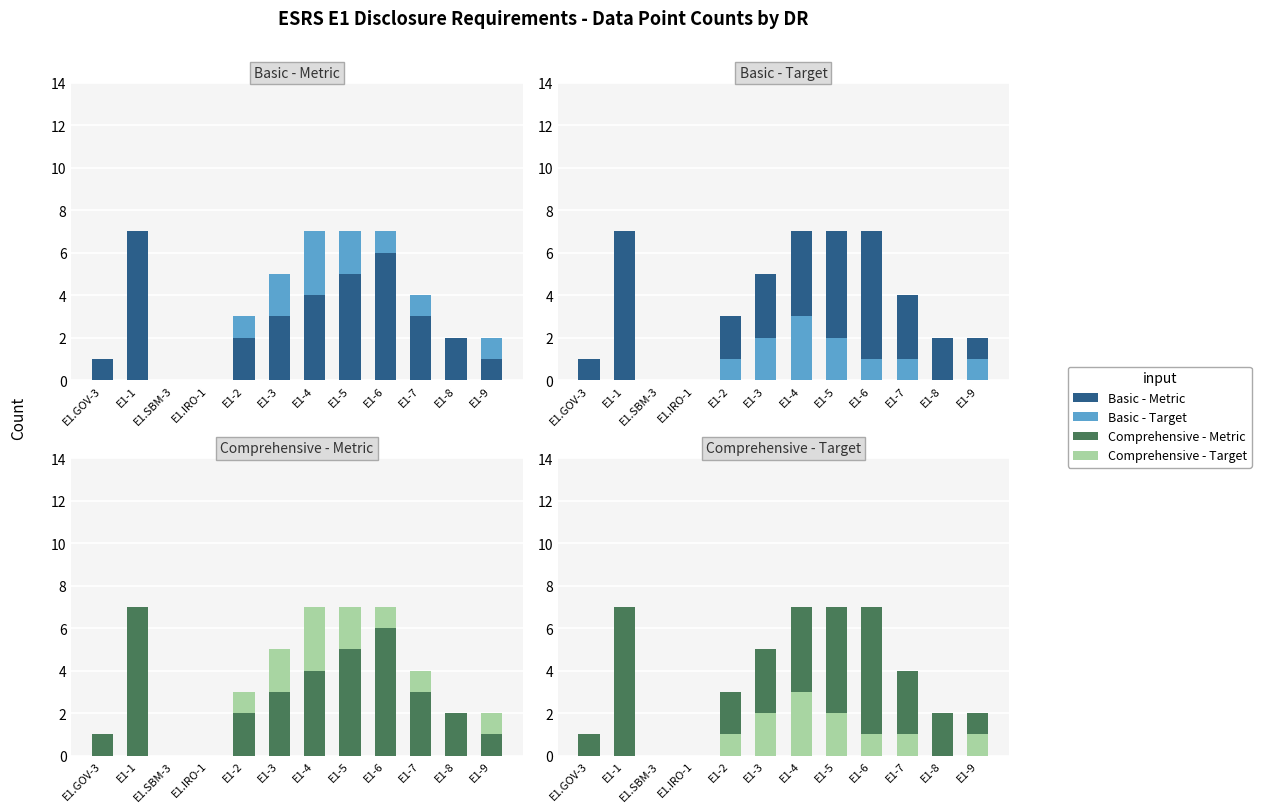

At how many categories does at least one series exceed 0?

10